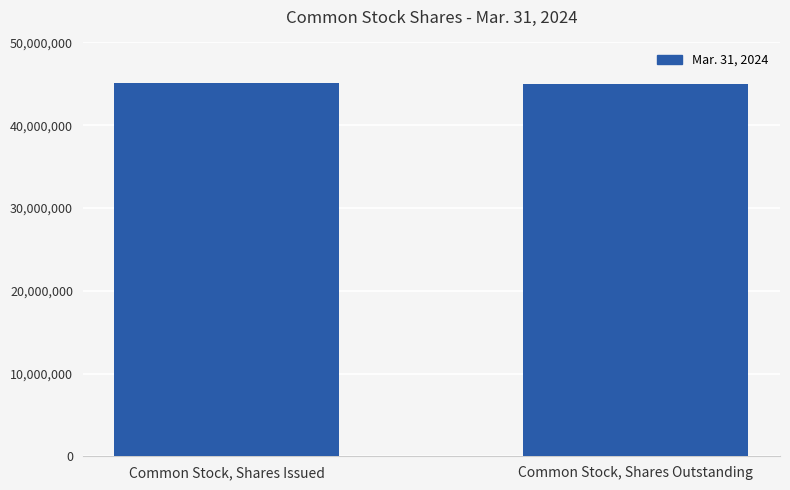

List the labels in order of value, largest first.

Common Stock, Shares Issued, Common Stock, Shares Outstanding